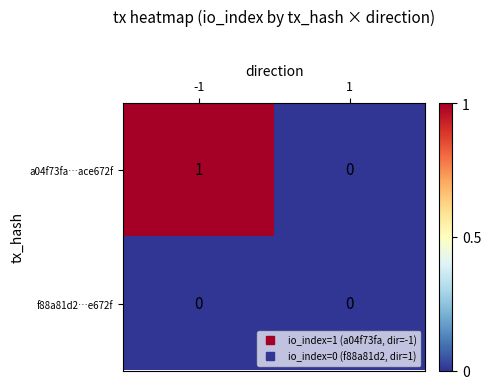

Which series has the largest total across all categories?

a04f73fa…ace672f